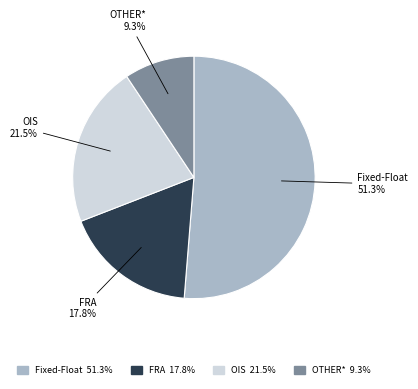

Which slice represents more than half of the pie?

Fixed-Float